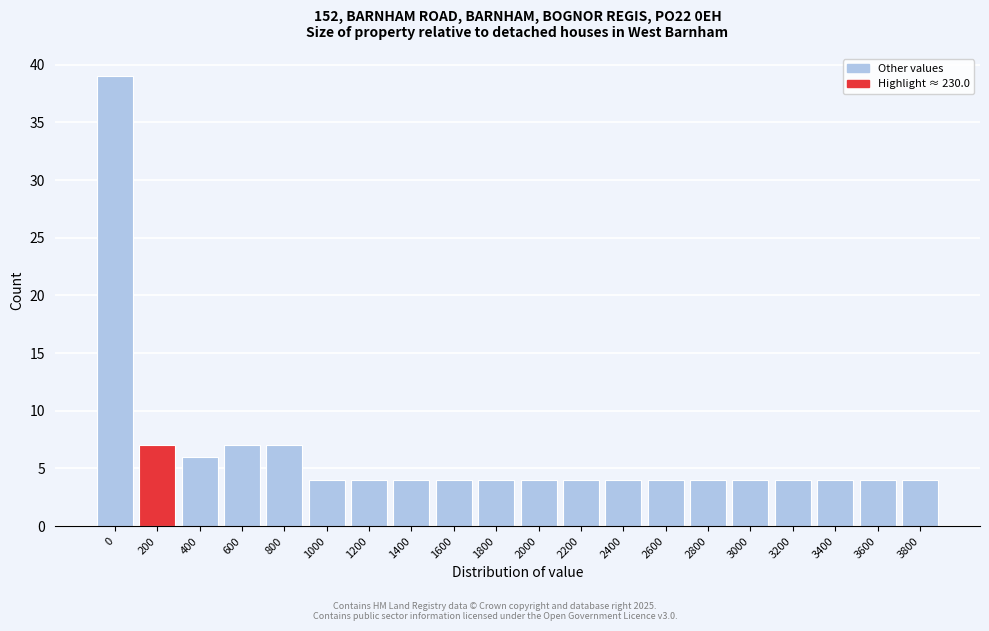

Reading left to right, list all the values displayed in this chart.

0=39	200=7	400=6	600=7	800=7	1000=4	1200=4	1400=4	1600=4	1800=4	2000=4	2200=4	2400=4	2600=4	2800=4	3000=4	3200=4	3400=4	3600=4	3800=4